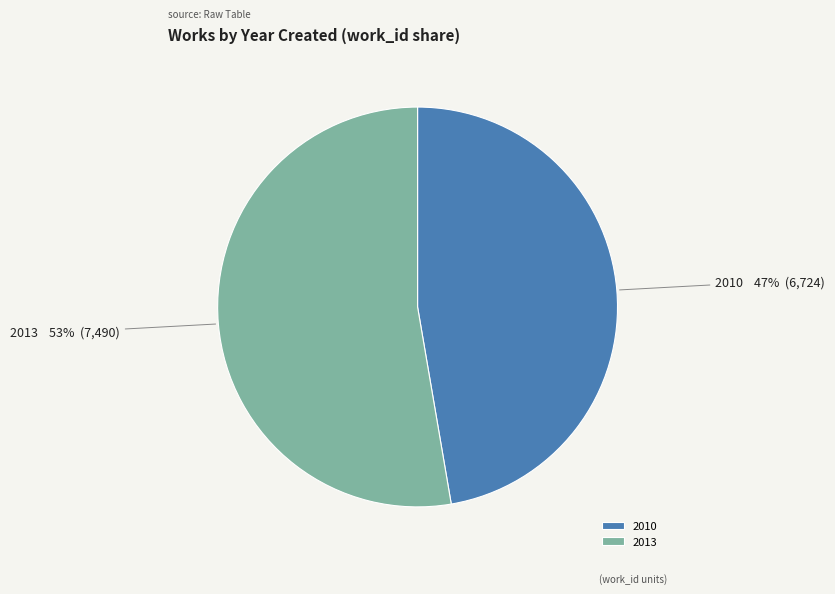

Is it true that 2010 is 47% of the pie?

True